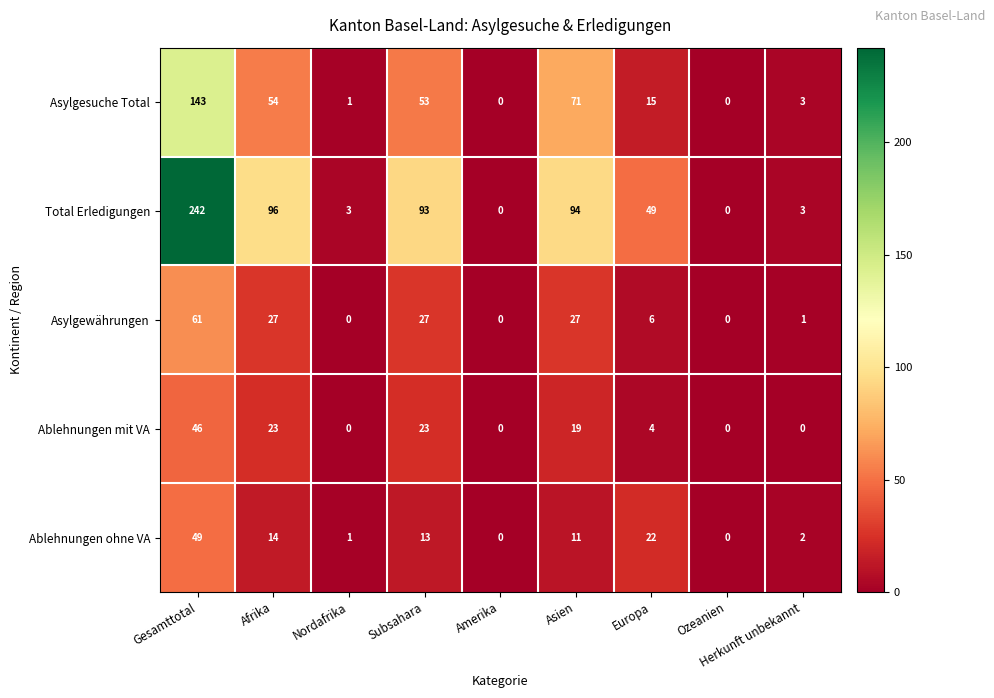

Between Nordafrika and Herkunft unbekannt, which series saw the biggest shift?

Asylgesuche Total